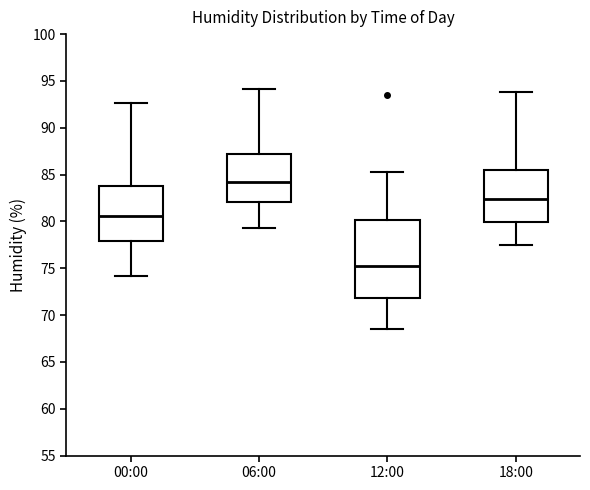

Reading left to right, read every box against the y-axis: the position of its median line, the range the box covers, and the ends of its whiskers. The values are not printed on the chart, so give them approximately, as read against the axis.

00:00: median 80.5, box 78.0 to 84.0, whiskers 74.0 to 92.5
06:00: median 84.5, box 82.0 to 87.0, whiskers 79.5 to 94.0
12:00: median 75.0, box 72.0 to 80.0, whiskers 68.5 to 85.5
18:00: median 82.5, box 80.0 to 85.5, whiskers 77.5 to 94.0